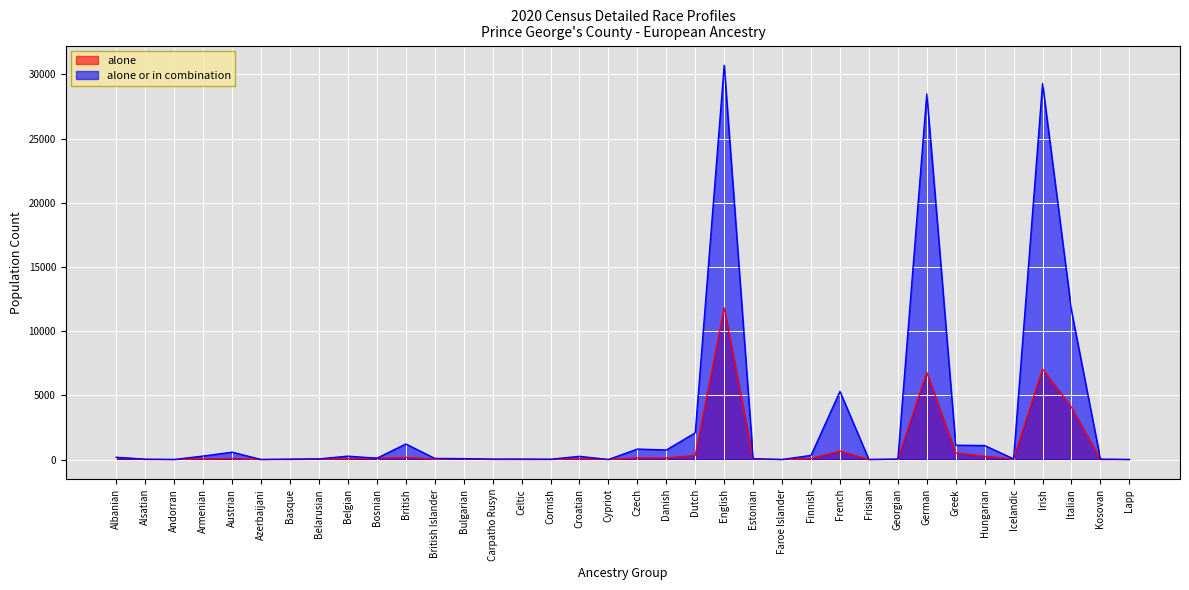

Is the value of alone at Irish greater than the value of alone or in combination at Lapp?

Yes